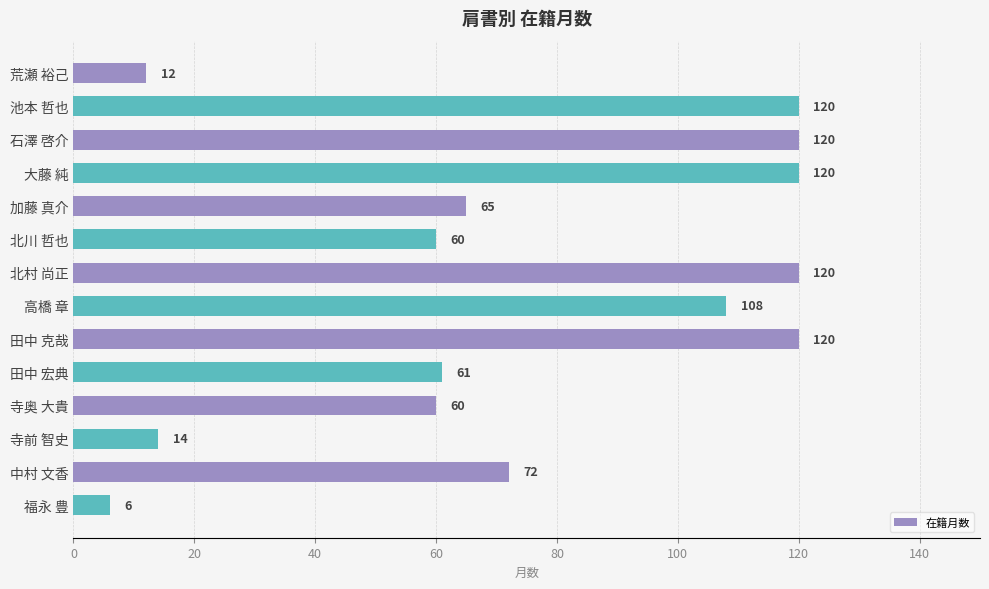

The chart shows a value of 181 at 石澤 啓介. True or false?

False